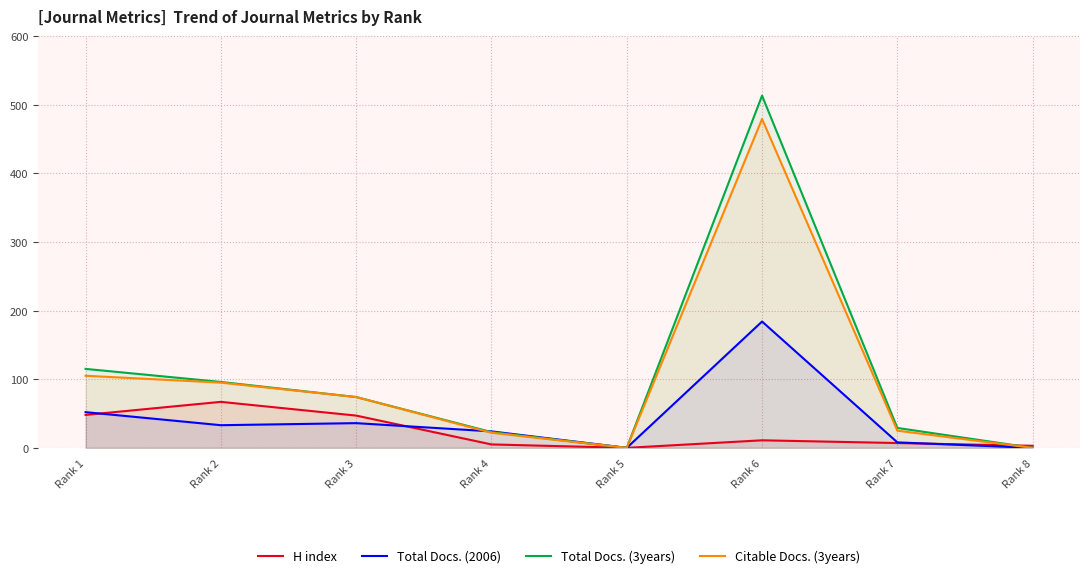

Is it true that Total Docs. (2006) equals 59 at Rank 5?

False